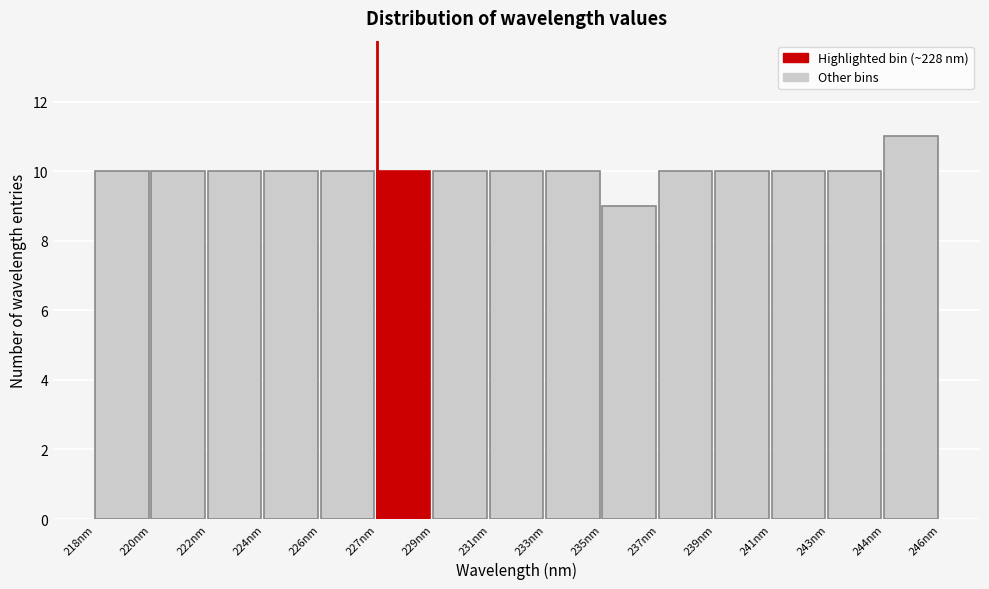

Reading left to right, extract all data points from this chart.

218nm=10	220nm=10	222nm=10	224nm=10	226nm=10	227nm=10	229nm=10	231nm=10	233nm=10	235nm=9	237nm=10	239nm=10	241nm=10	243nm=10	244nm=11